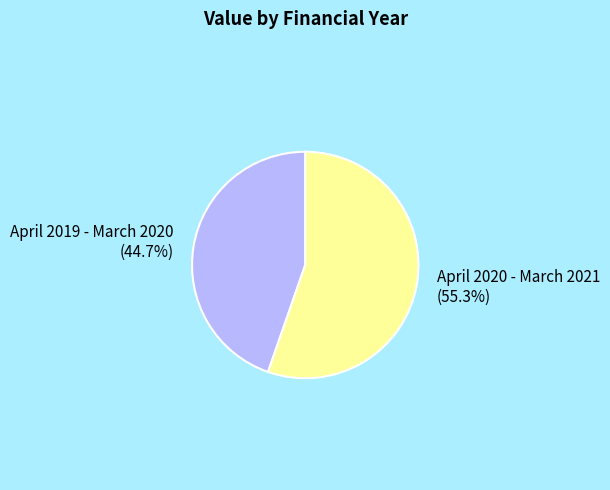

What is the ratio of the value at April 2019 - March 2020 to the value at April 2020 - March 2021?

0.8